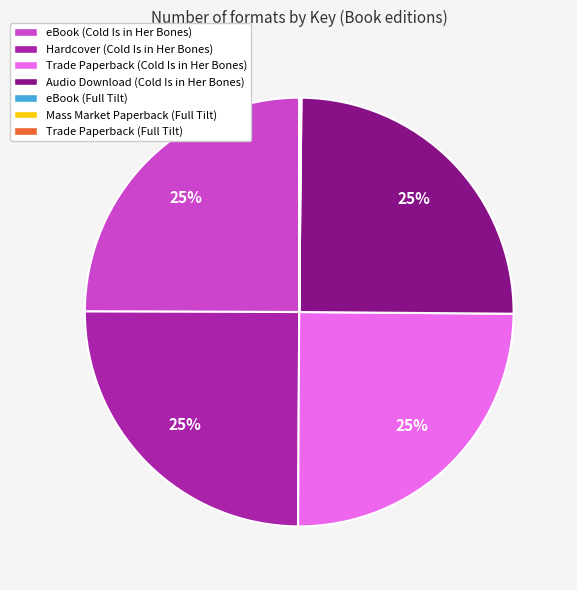

To the nearest percent, what percentage of the pie is Hardcover (Cold Is in Her Bones)?

25%